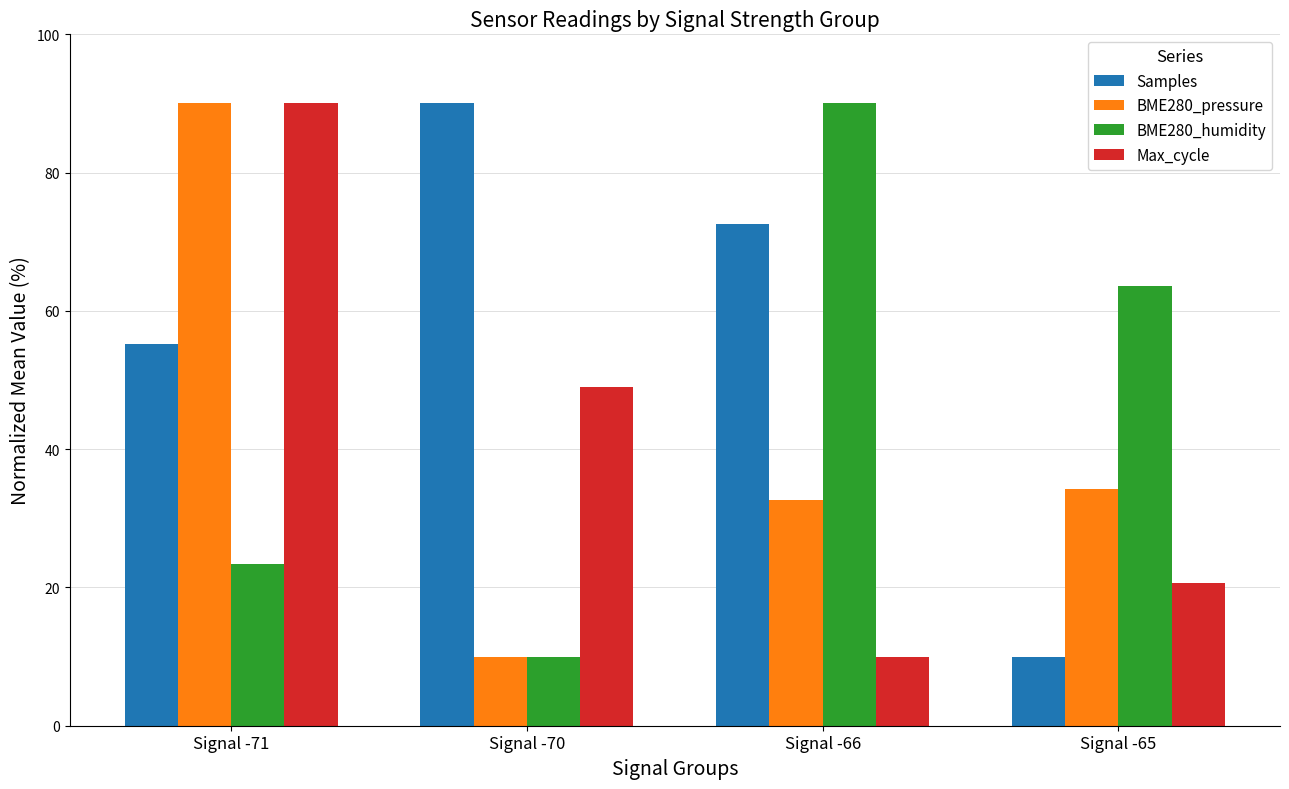

What is the spread (max minus min) of values at Signal -71?

66.6